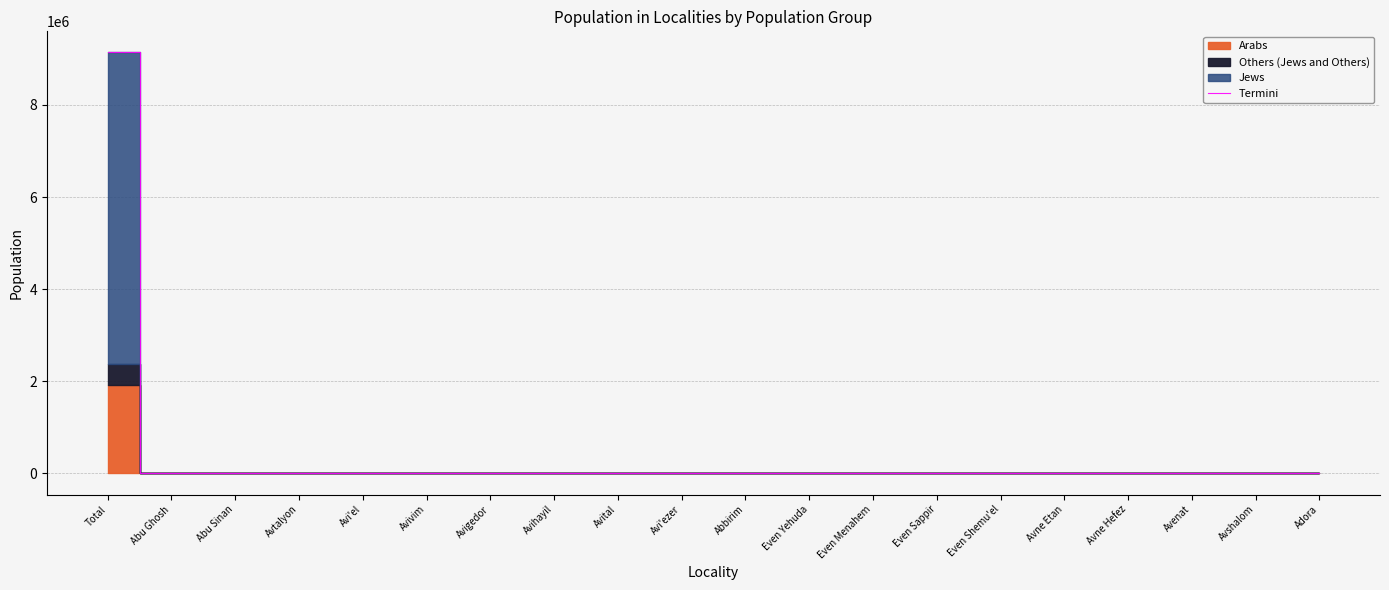

List the labels in order of value, largest first.

Total, Abu Sinan, Even Yehuda, Abu Ghosh, Avne Hefez, Even Shemu'el, Avihayil, Avi'ezer, Avigedor, Avi'el, Avne Etan, Even Sappir, Avital, Avivim, Avtalyon, Adora, Even Menahem, Avshalom, Abbirim, Avenat